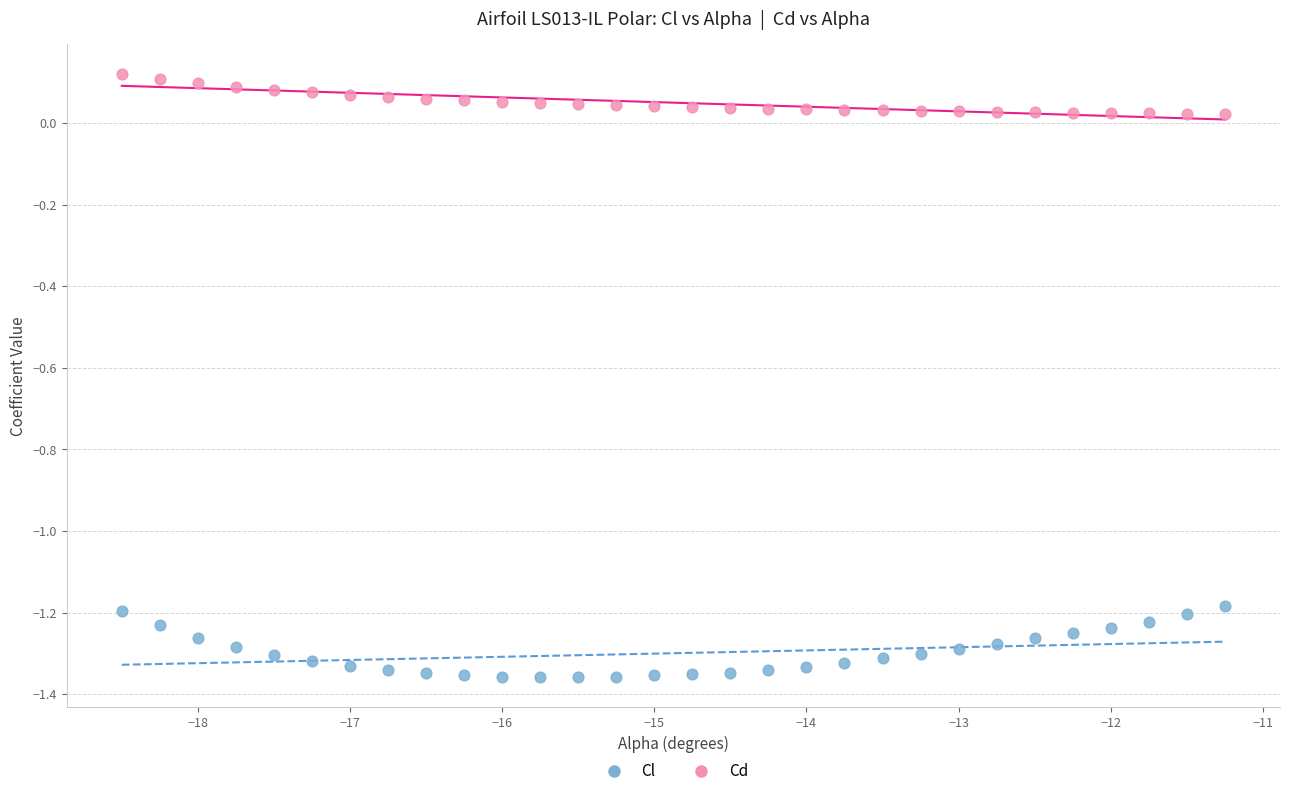

Across all data points, what is the range of X values (max minus min)?

7.2